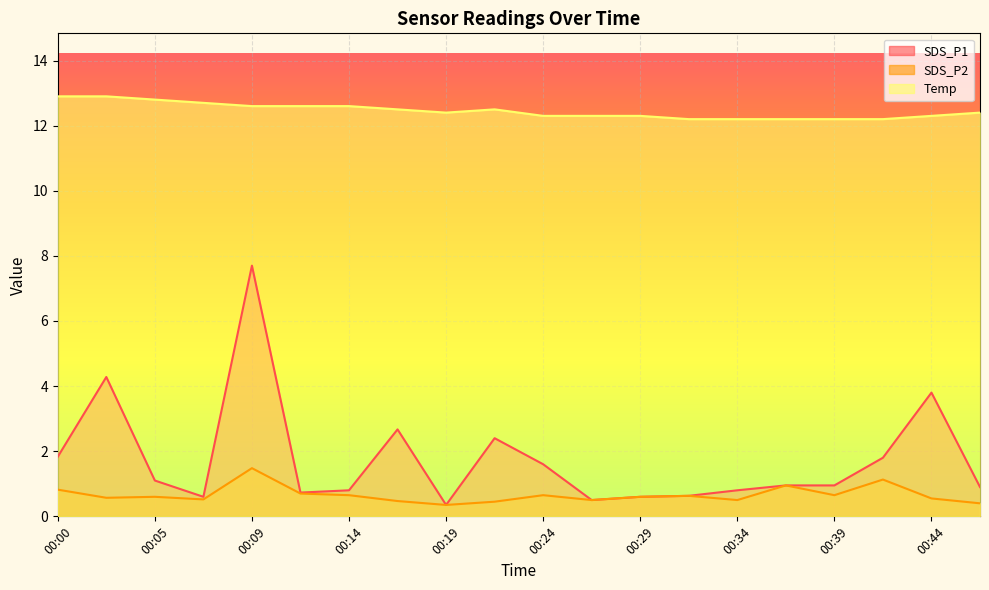

How many lines are shown in the chart?

3